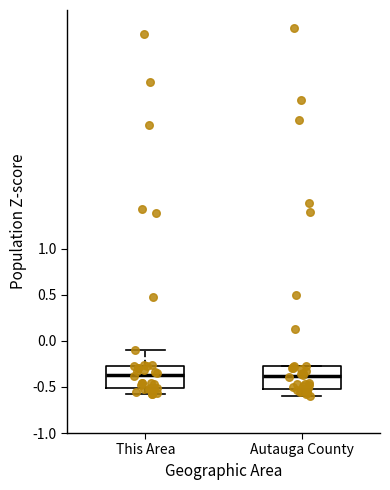

Reading left to right, read every box against the y-axis: the position of its median line, the range the box covers, and the ends of its whiskers. The values are not printed on the chart, so give them approximately, as read against the axis.

This Area: median -0.35, box -0.50 to -0.25, whiskers -0.60 to -0.10
Autauga County: median -0.40, box -0.50 to -0.30, whiskers -0.60 to -0.25